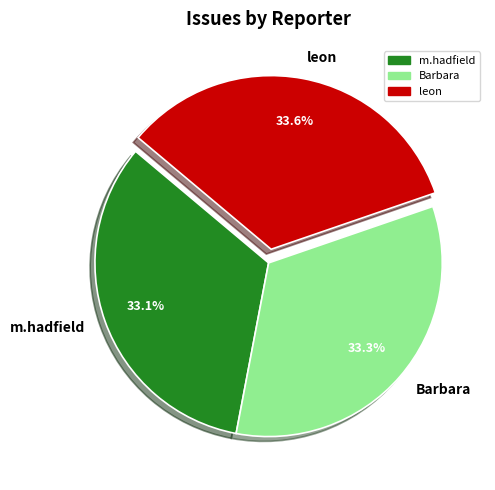

To the nearest percent, what portion does Barbara represent?

33%